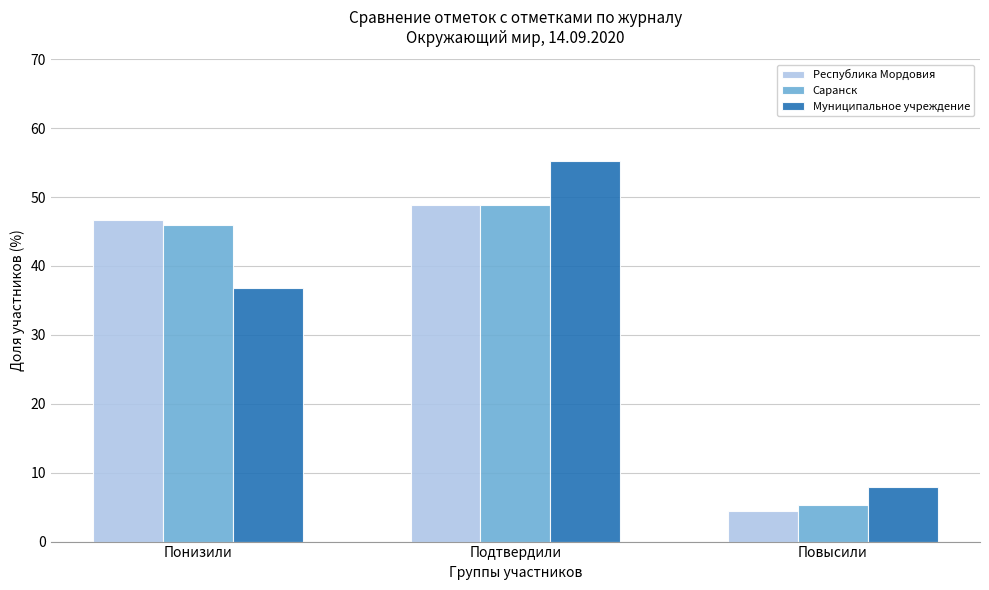

Reading left to right, what are all the values shown in this chart?

Республика Мордовия: Понизили=46.7	Подтвердили=48.9	Повысили=4.4
Саранск: Понизили=45.9	Подтвердили=48.8	Повысили=5.3
Муниципальное учреждение: Понизили=36.8	Подтвердили=55.3	Повысили=7.9